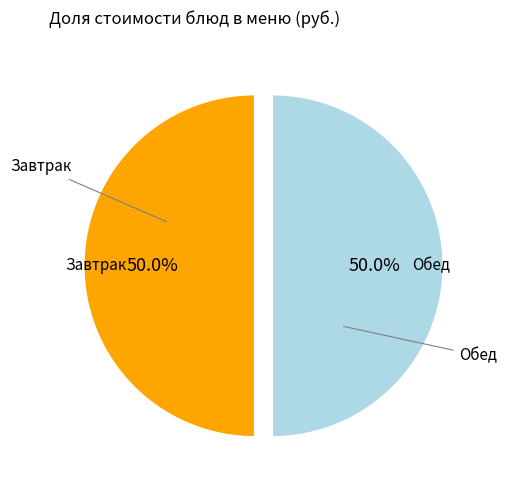

Count the number of slices in the pie.

2